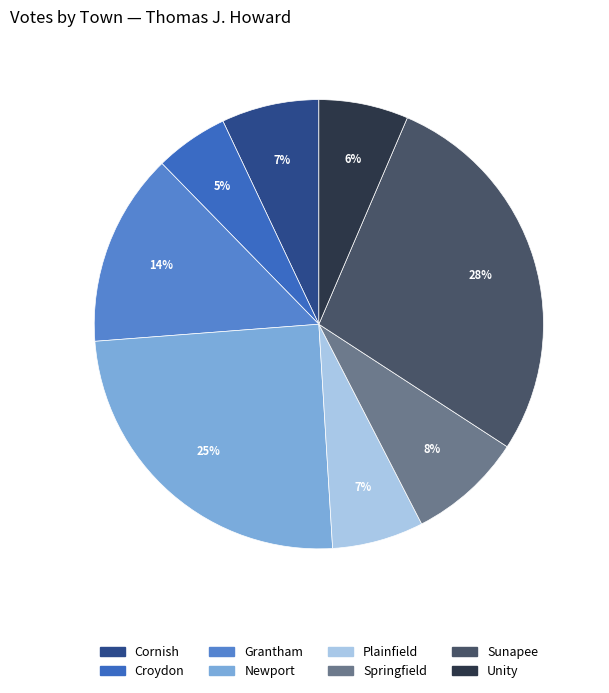

To the nearest percent, what portion does Unity represent?

6%